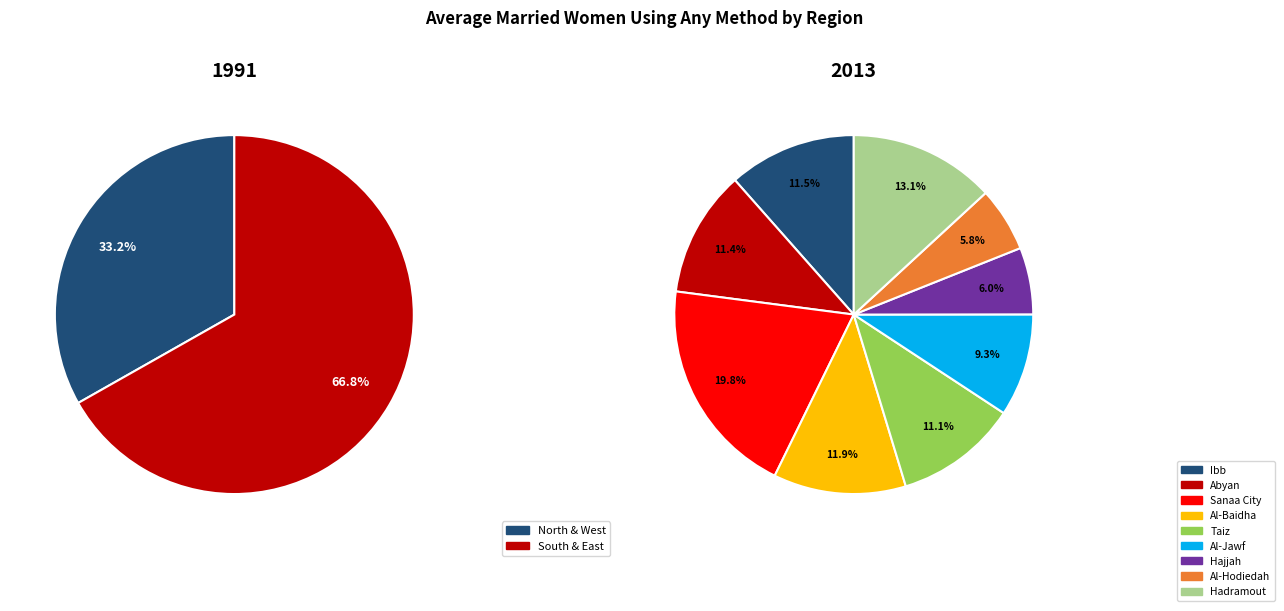

Is the sum of 7 and 4 greater than half?

No